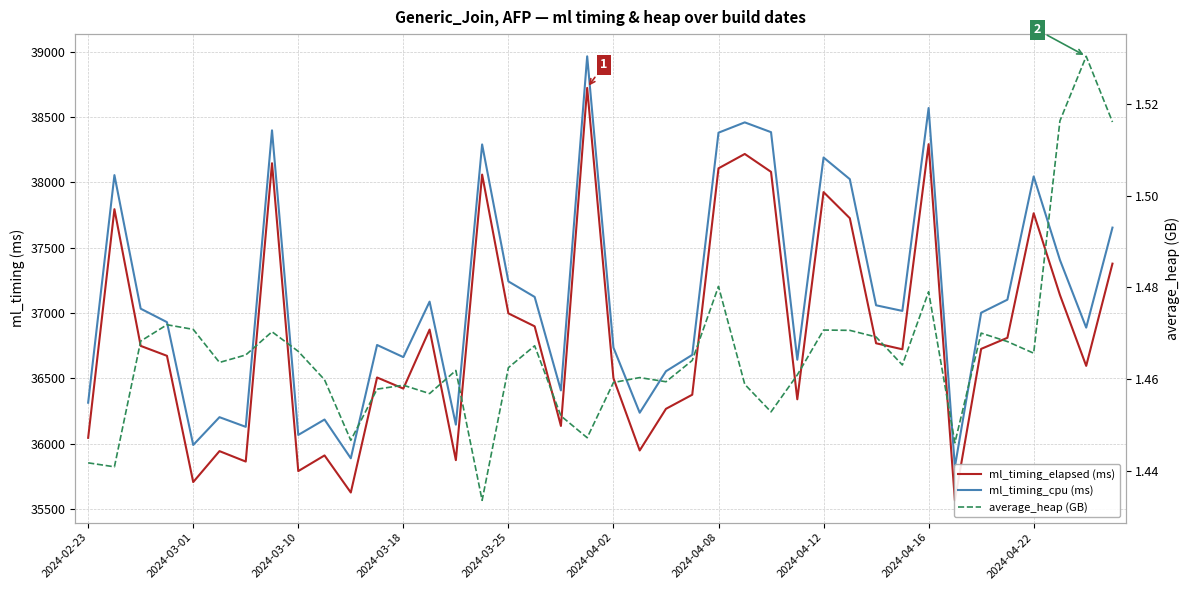

Which series changed the most between 18 and 31?

ml_timing_cpu (ms)